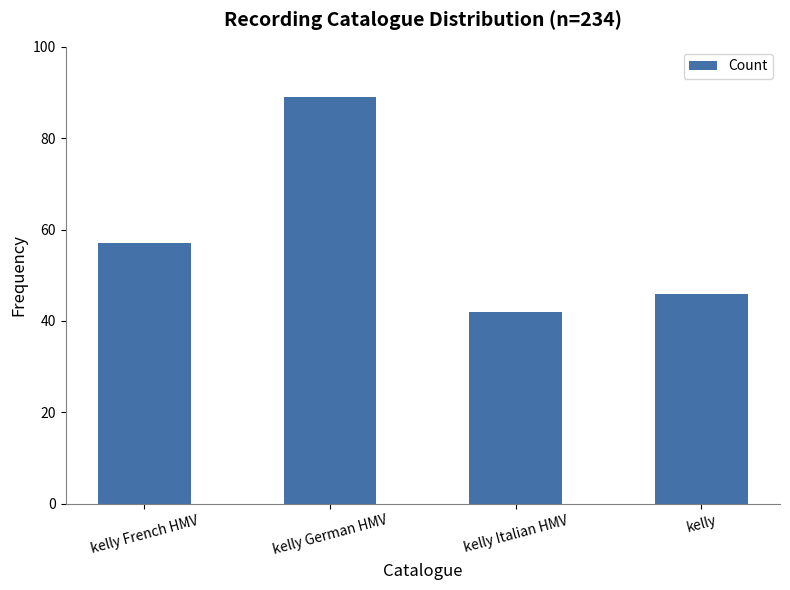

List the labels in order of value, smallest first.

kelly Italian HMV, kelly, kelly French HMV, kelly German HMV